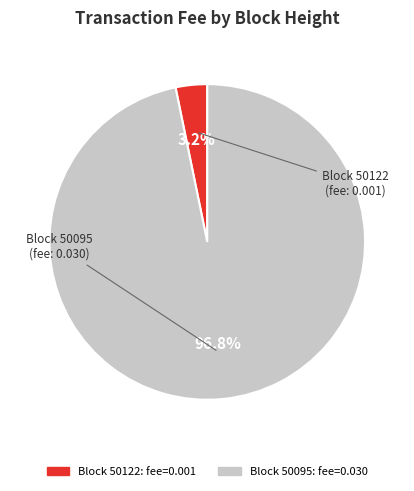

To the nearest percent, what is the average slice percentage?

50%